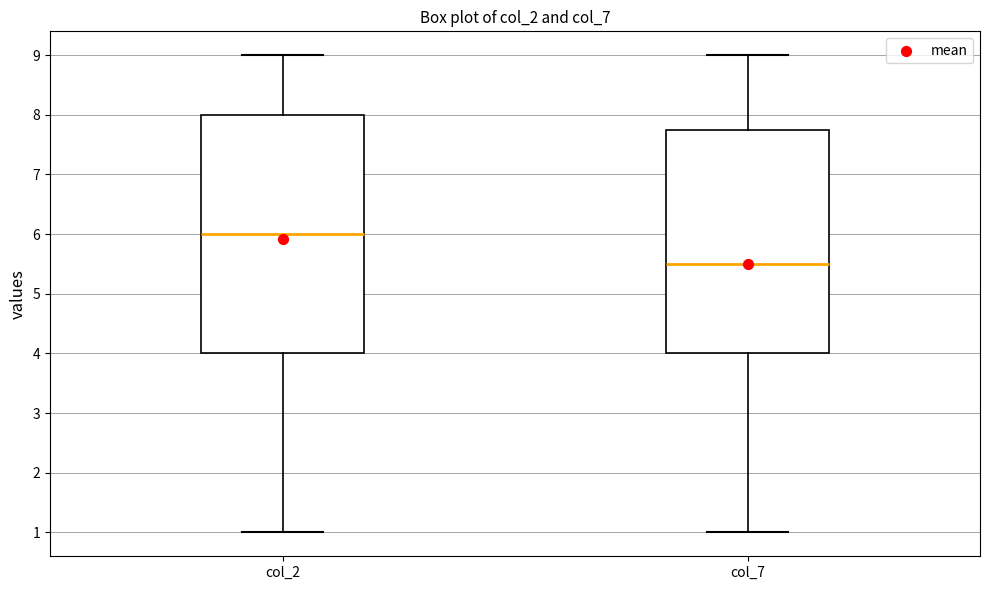

Reading left to right, read every box against the y-axis: the position of its median line, the range the box covers, and the ends of its whiskers. The values are not printed on the chart, so give them approximately, as read against the axis.

col_2: median 6.0, box 4.0 to 8.0, whiskers 1.0 to 9.0
col_7: median 5.5, box 4.0 to 7.8, whiskers 1.0 to 9.0